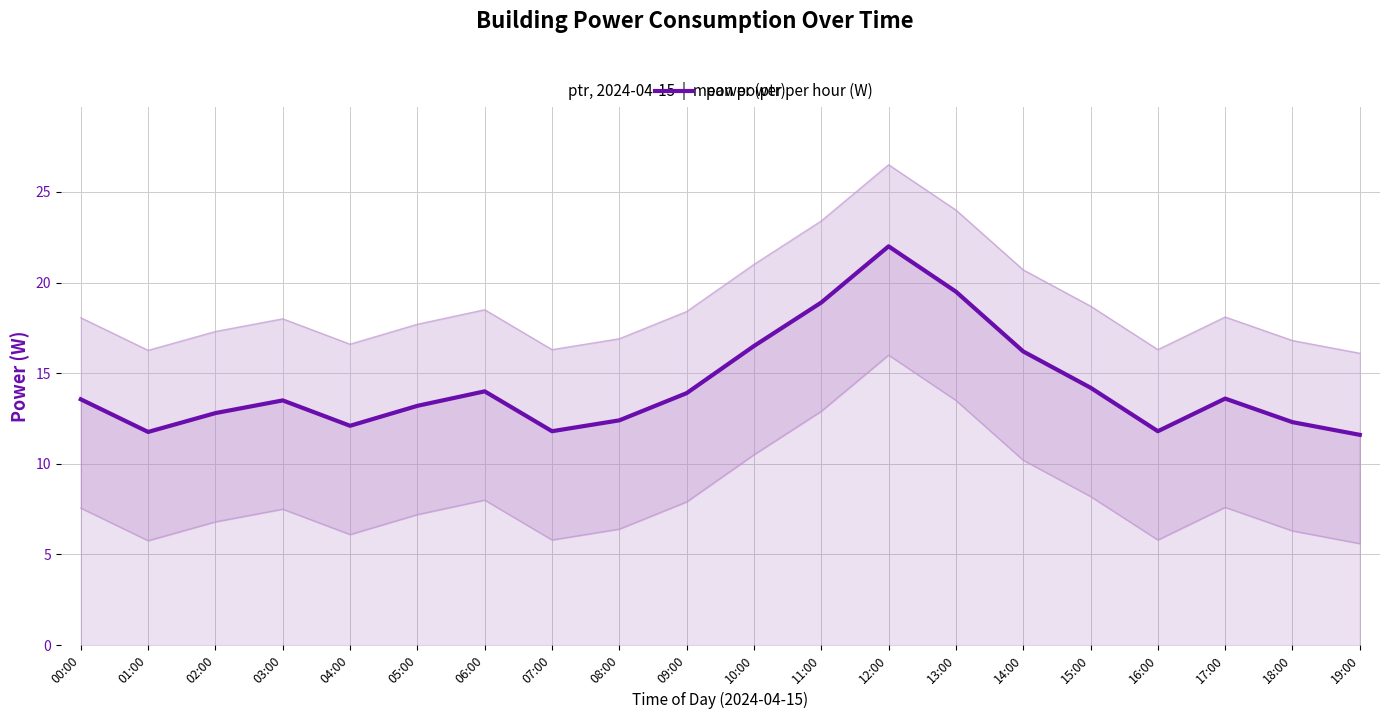

Rank the categories by value from lowest to highest.

19:00, 01:00, 07:00, 16:00, 04:00, 18:00, 08:00, 02:00, 05:00, 03:00, 00:00, 17:00, 09:00, 06:00, 15:00, 14:00, 10:00, 11:00, 13:00, 12:00